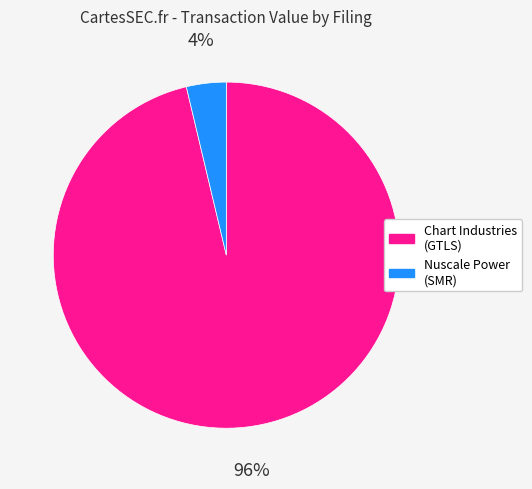

To the nearest percent, what is the average slice percentage?

50%